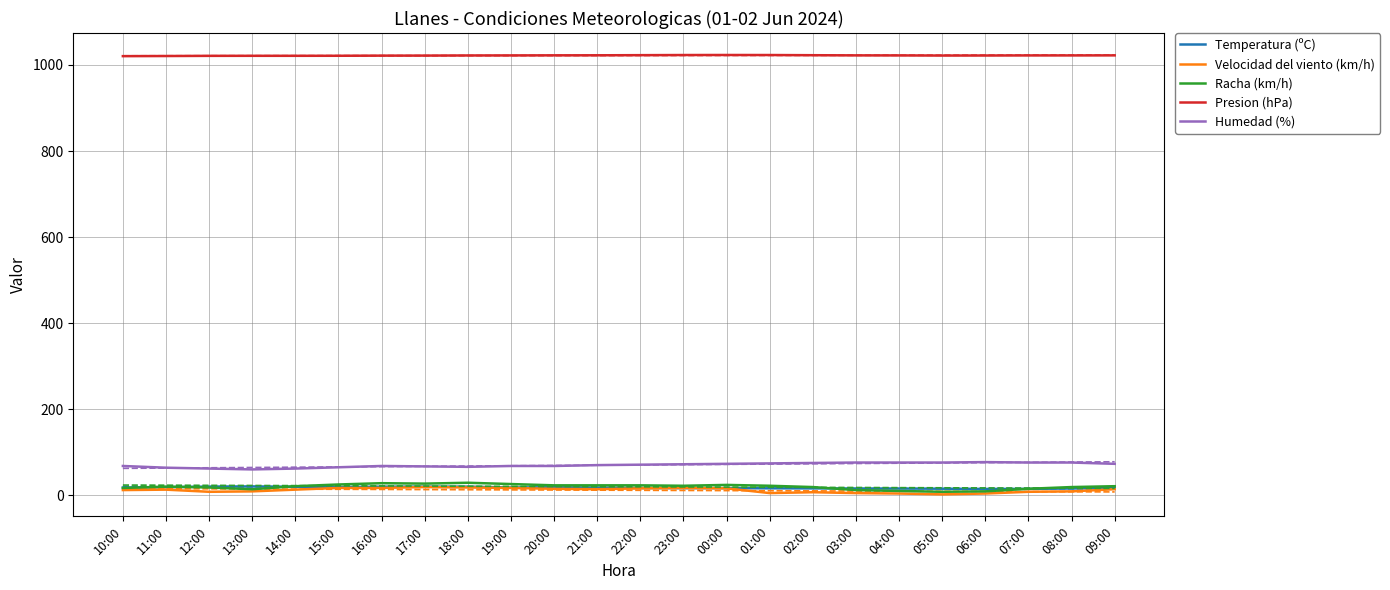

Rank the series at 10:00 from lowest to highest value.

Velocidad del viento (km/h), Racha (km/h), Temperatura (ºC), Humedad (%), Presion (hPa)